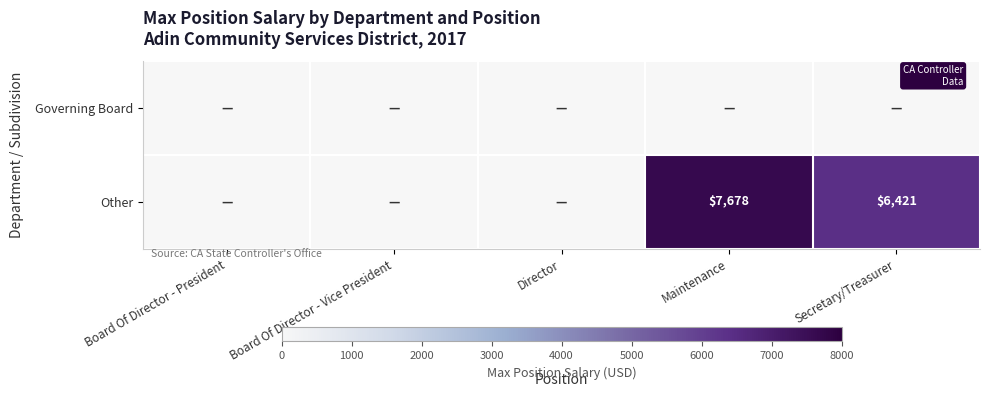

Is it true that Other equals 12264 at Maintenance?

False